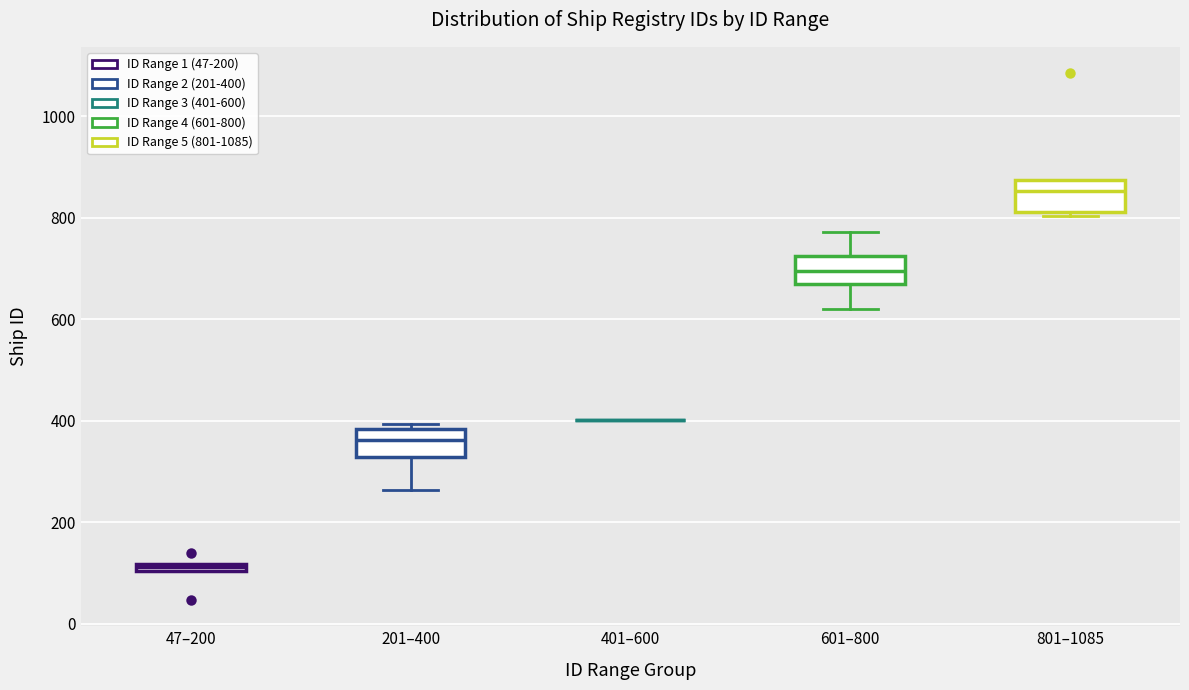

Where does the lower whisker of the box for 201–400 end on the y-axis? The values are not printed on the chart, so give them approximately, as read against the axis.

260